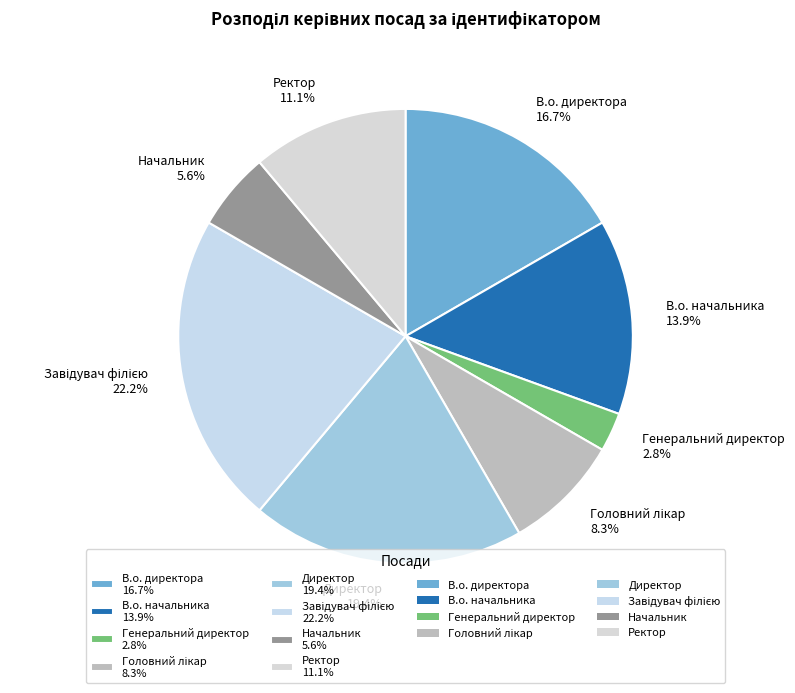

Does Директор represent more than half of the total?

No